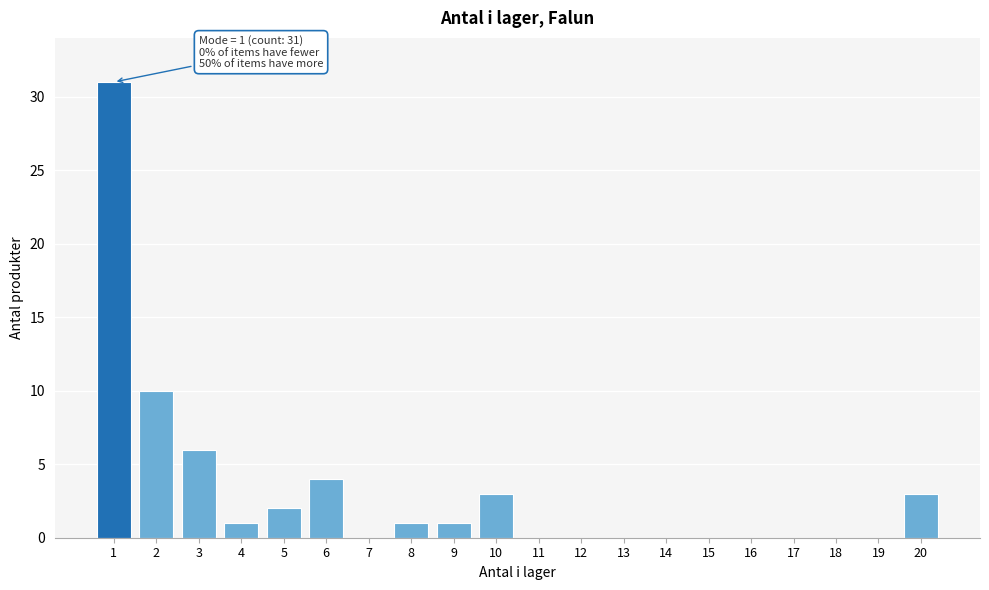

Reading left to right, transcribe all the data shown in this chart.

1=31	2=10	3=6	4=1	5=2	6=4	7=0	8=1	9=1	10=3	11=0	12=0	13=0	14=0	15=0	16=0	17=0	18=0	19=0	20=3